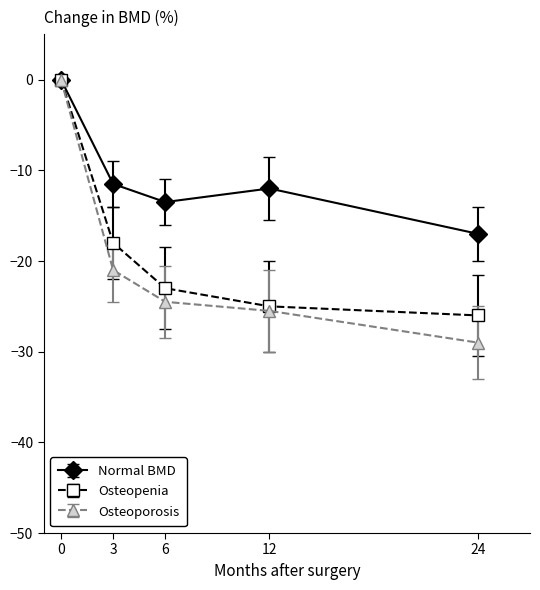

Reading left to right, extract all data points from this chart.

Normal BMD: 0.0	-11.5	-13.5	-12.0	-17.0
Osteopenia: 0.0	-18.0	-23.0	-25.0	-26.0
Osteoporosis: 0.0	-21.0	-24.5	-25.5	-29.0